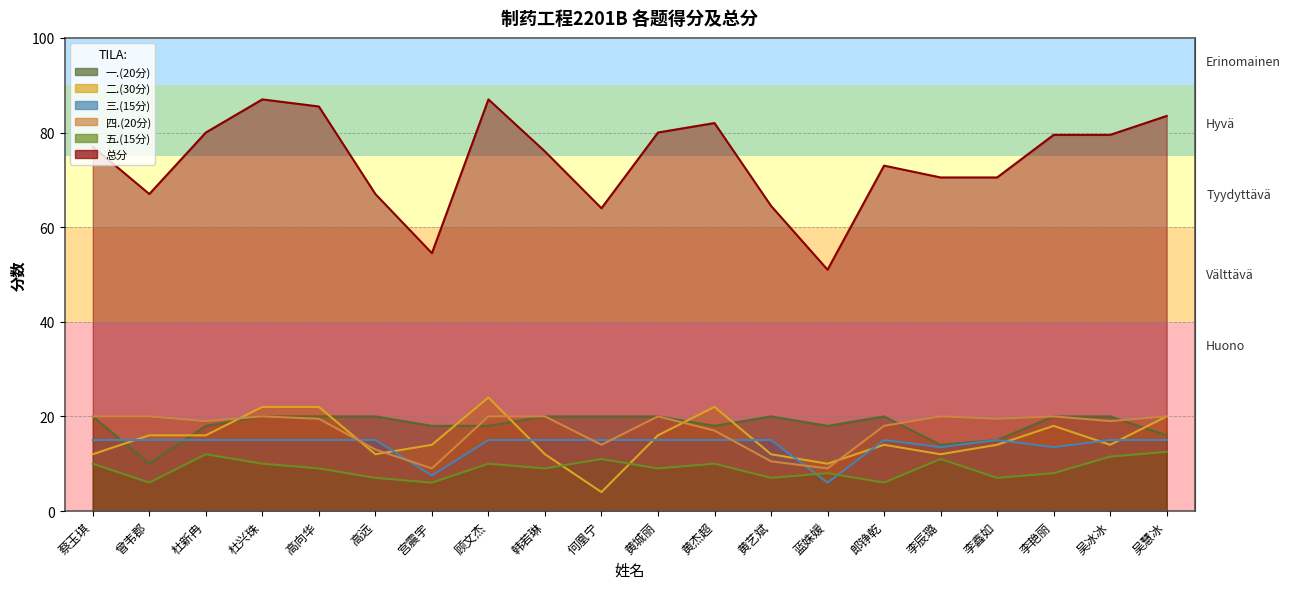

Where is 五.(15分) nearest to the value 9?

高向华